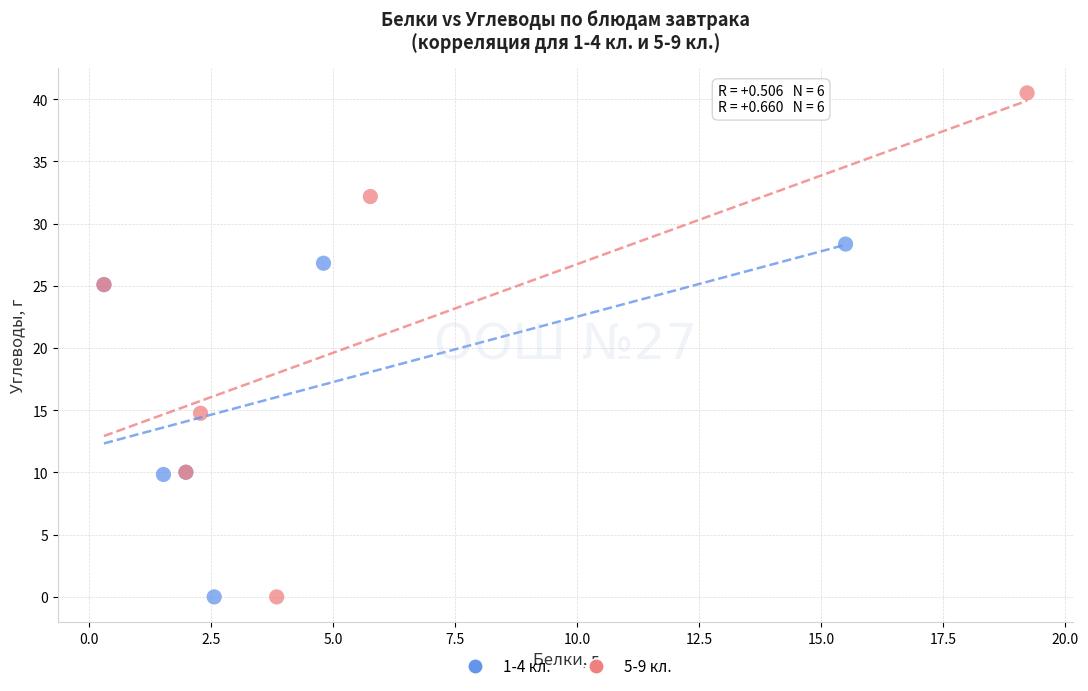

What are all the series names shown in the legend?

1-4 кл., 5-9 кл.